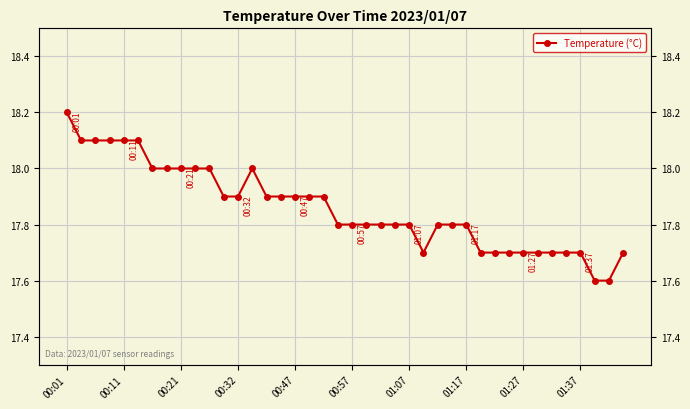

Reading left to right, what are all the values shown in this chart?

18.2	18.1	18.1	18.1	18.1	18.1	18.0	18.0	18.0	18.0	18.0	17.9	17.9	18.0	17.9	17.9	17.9	17.9	17.9	17.8	17.8	17.8	17.8	17.8	17.8	17.7	17.8	17.8	17.8	17.7	17.7	17.7	17.7	17.7	17.7	17.7	17.7	17.6	17.6	17.7